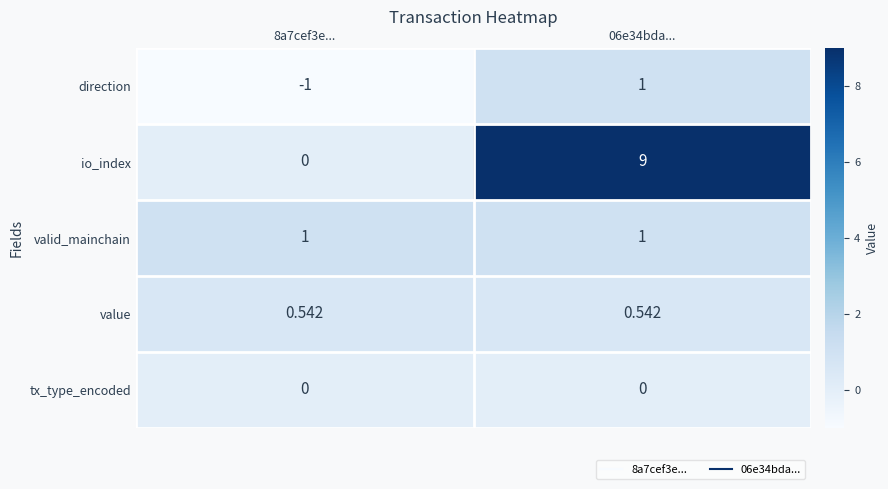

Which series has the largest total across all categories?

io_index